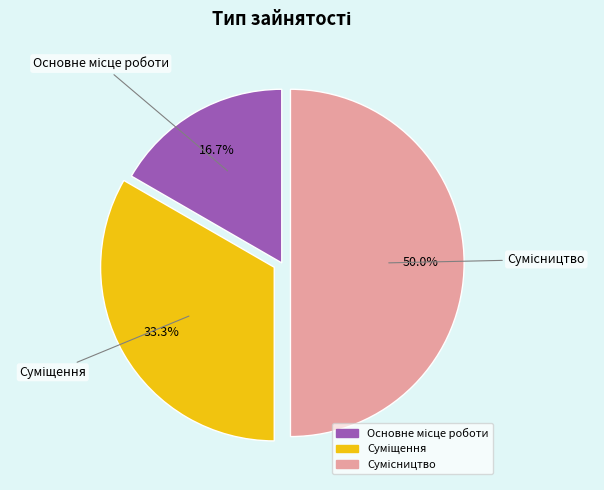

Is Суміщення the majority of the pie?

No